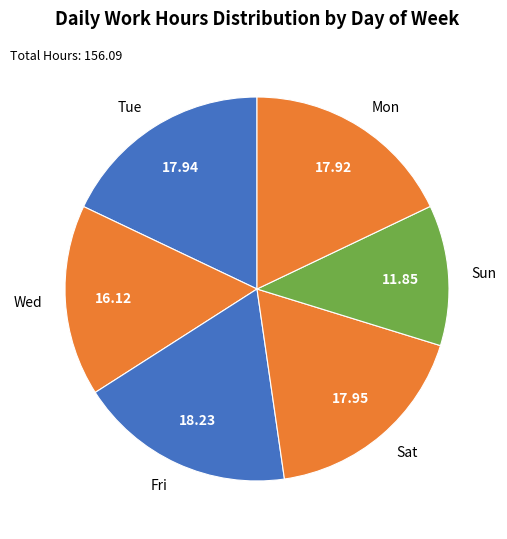

Approximately how many times larger is the value at Wed compared to Mon?

0.9